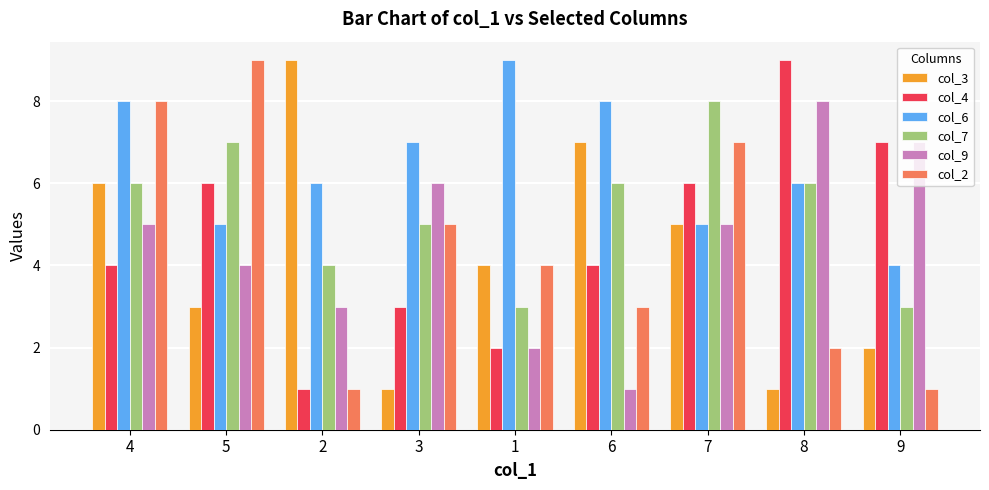

What is the value of the col_6 bar at the 1st from the left?

8